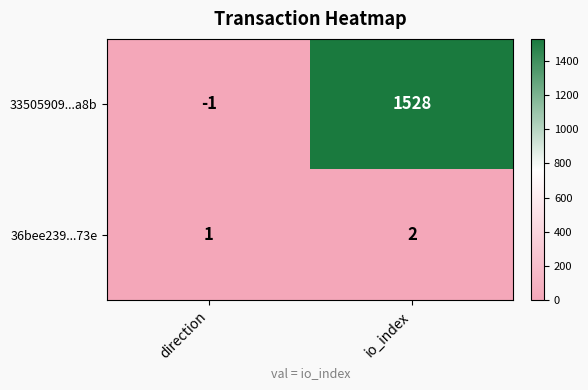

At direction, list the series in order from largest to smallest.

36bee239...73e, 33505909...a8b